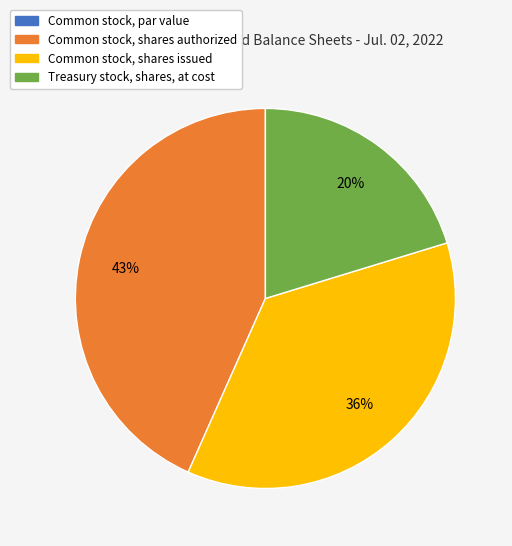

True or false: Common stock, shares issued accounts for 42% of the total.

False